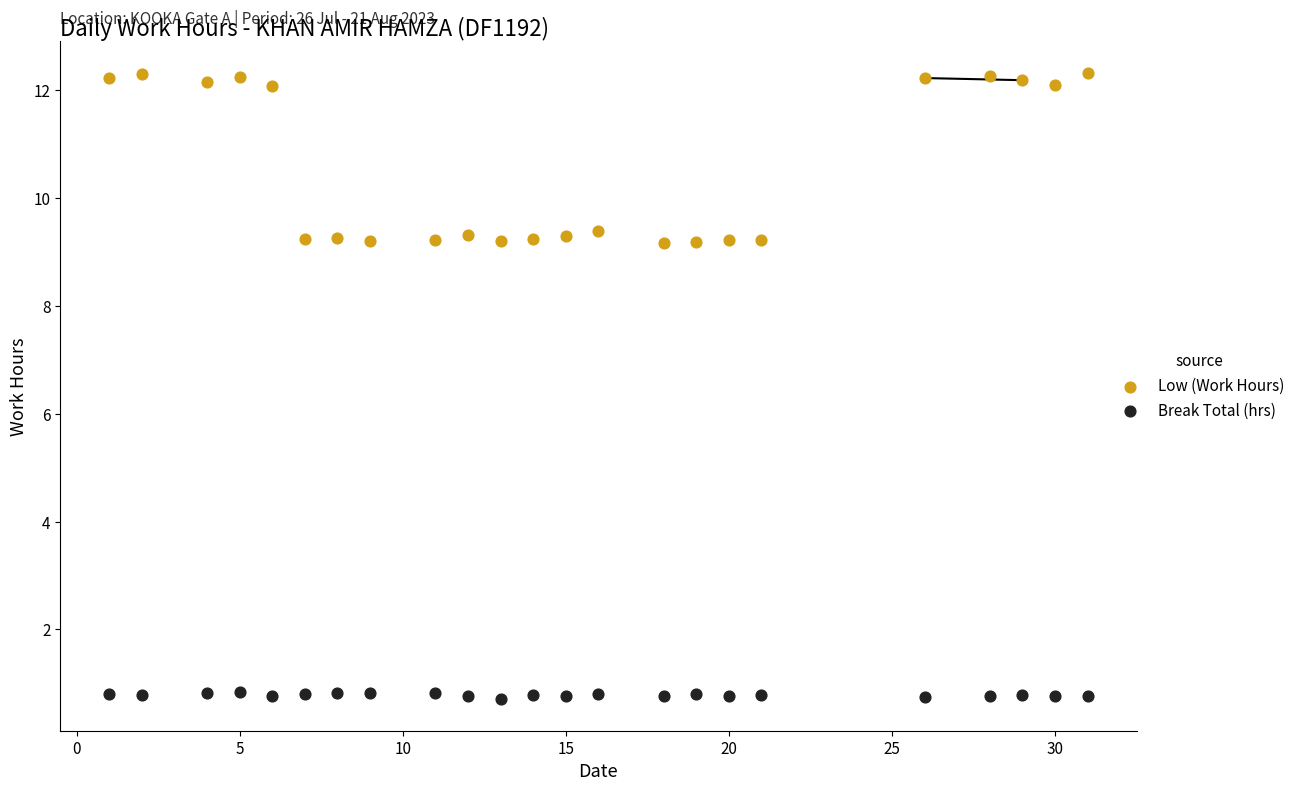

Across all data points, what is the range of X values (max minus min)?

30.0